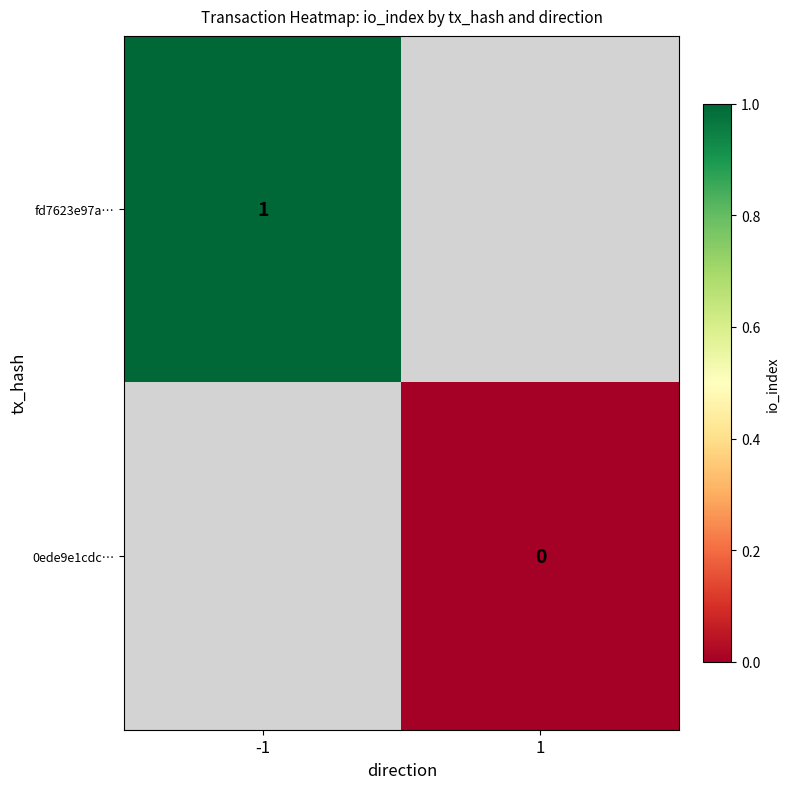

True or false: fd7623e97a… has a value of 2 at -1.

False